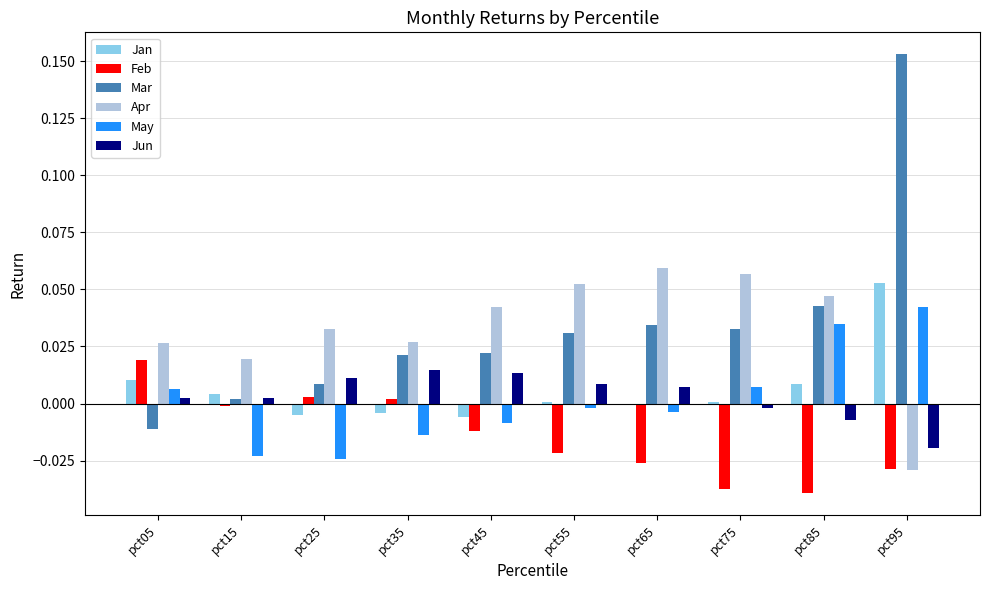

At which category does the chart reach its peak across all series?

pct95